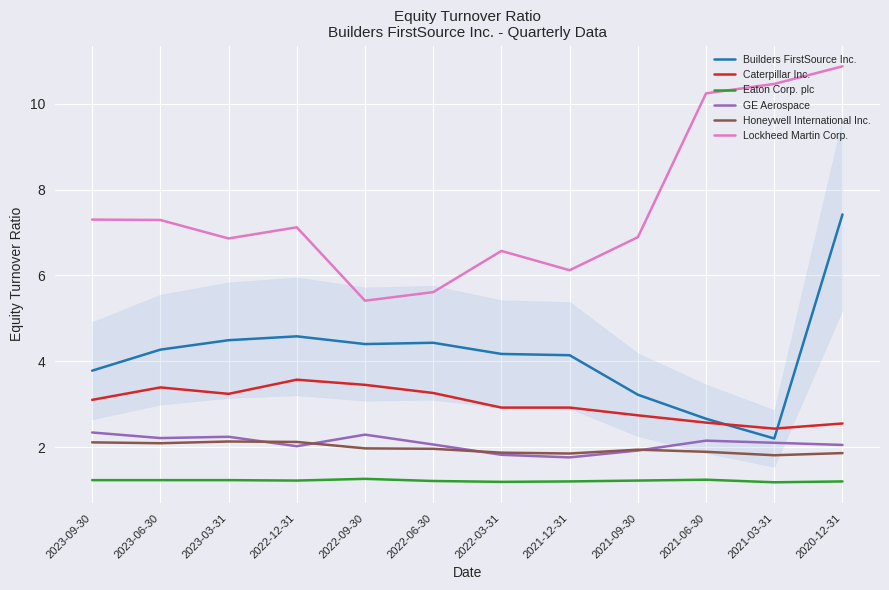

What is the lowest value of the Honeywell International Inc. series?

1.8